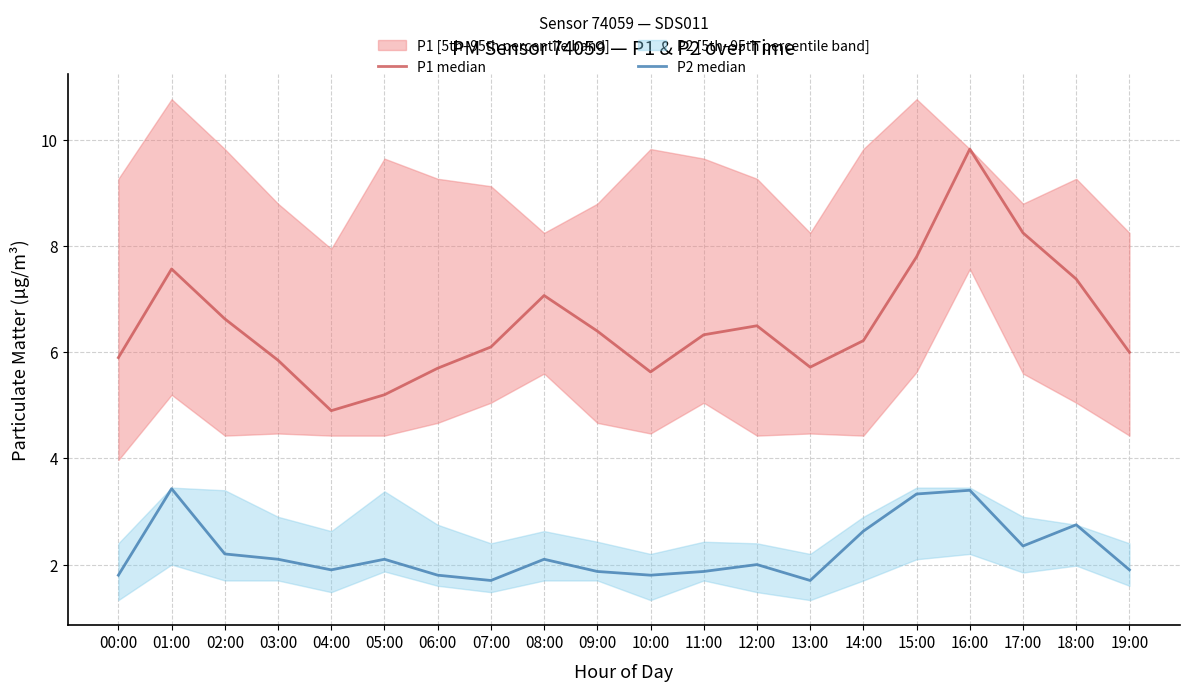

True or false: P1 median and P2 median cross at least once.

False